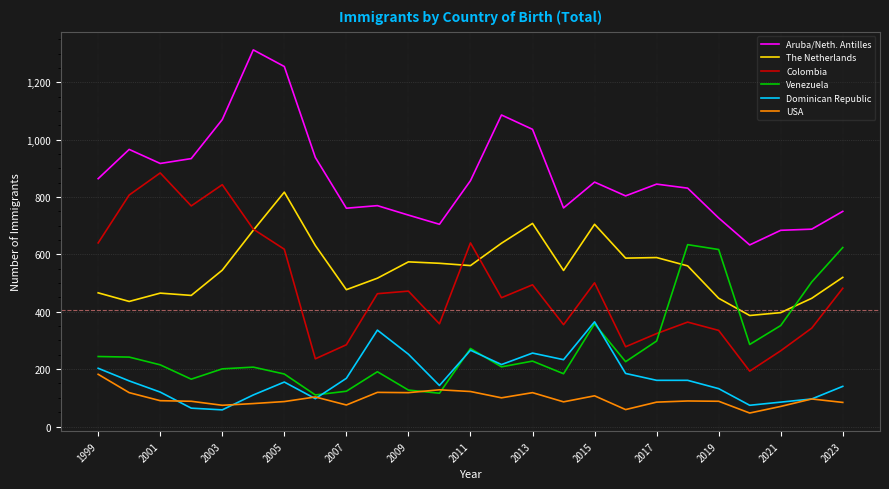

Which series ends up on top after the final intersection of The Netherlands and Venezuela?

Venezuela